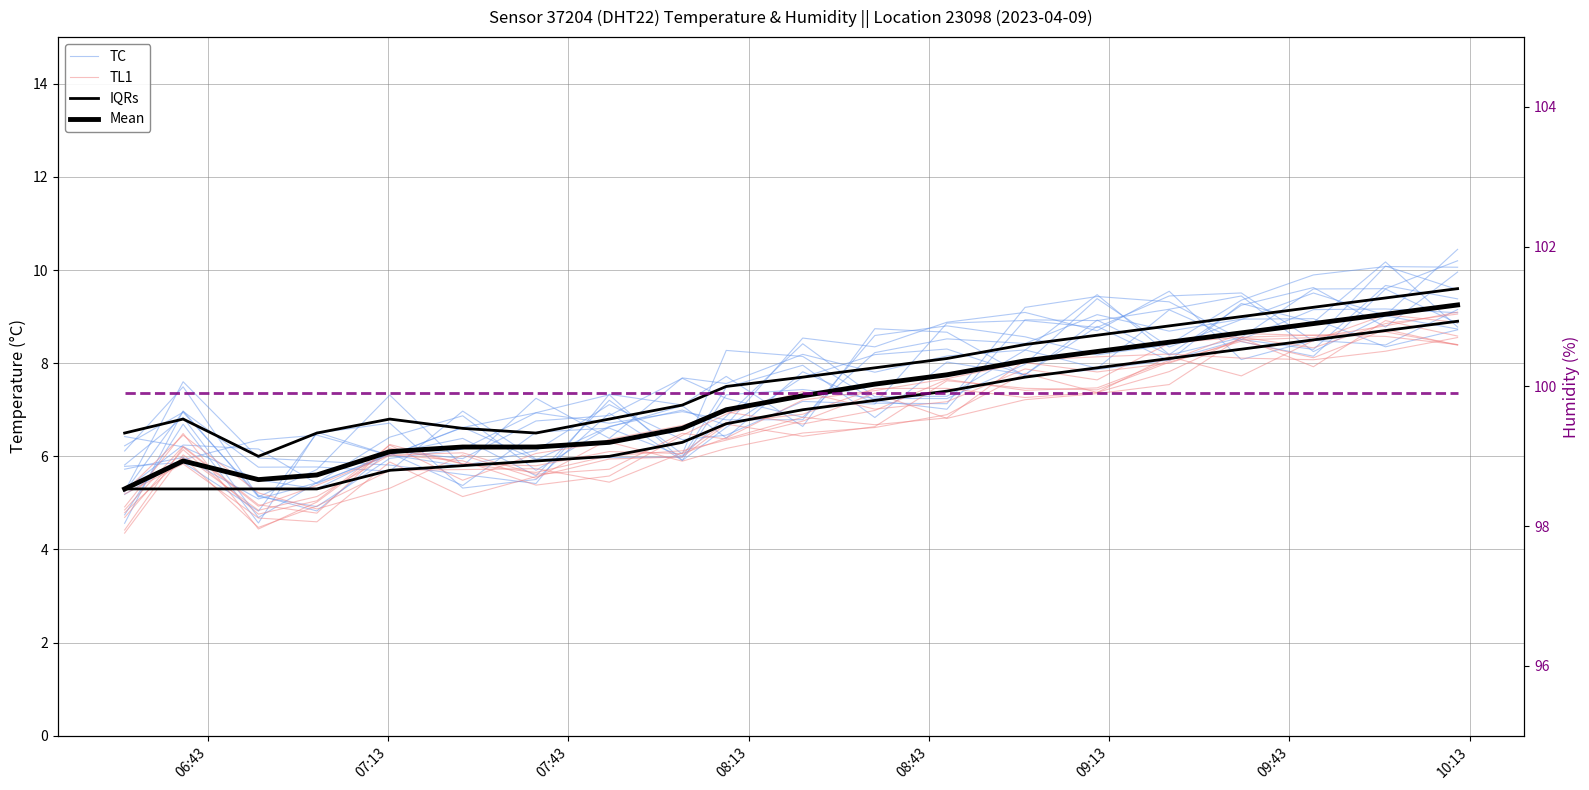

Which has a higher value, 10 or 08:13?

10